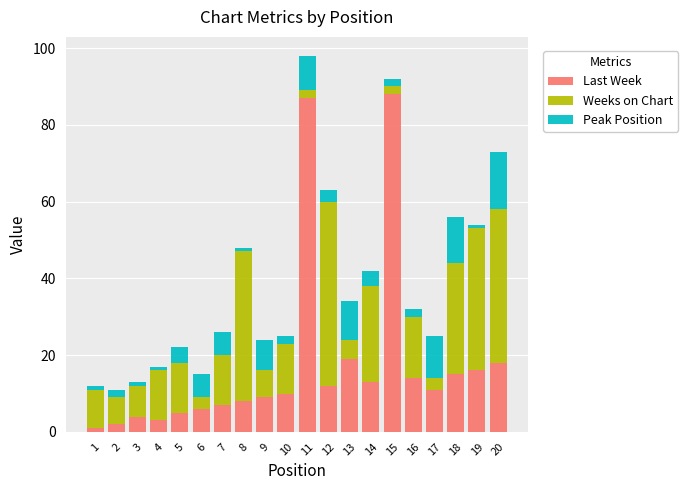

How many series are shown in this chart?

3